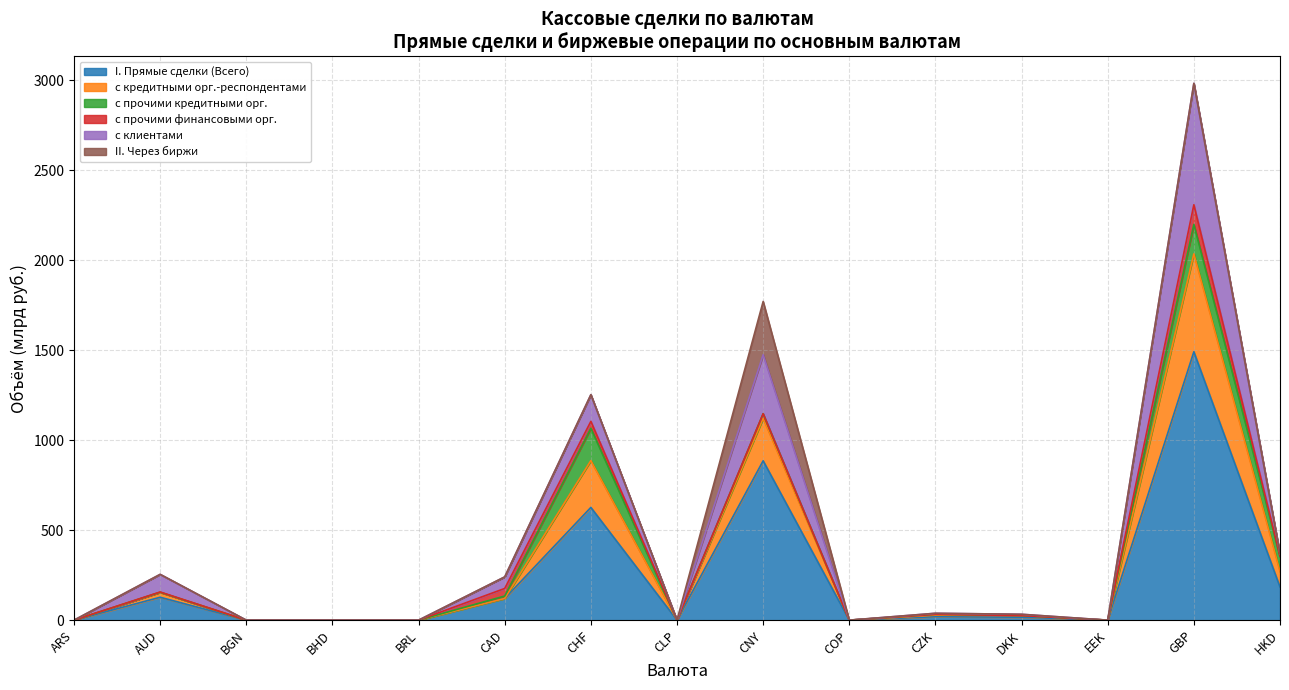

True or false: с прочими финансовыми орг. has more than 1 points higher than both neighbors.

True